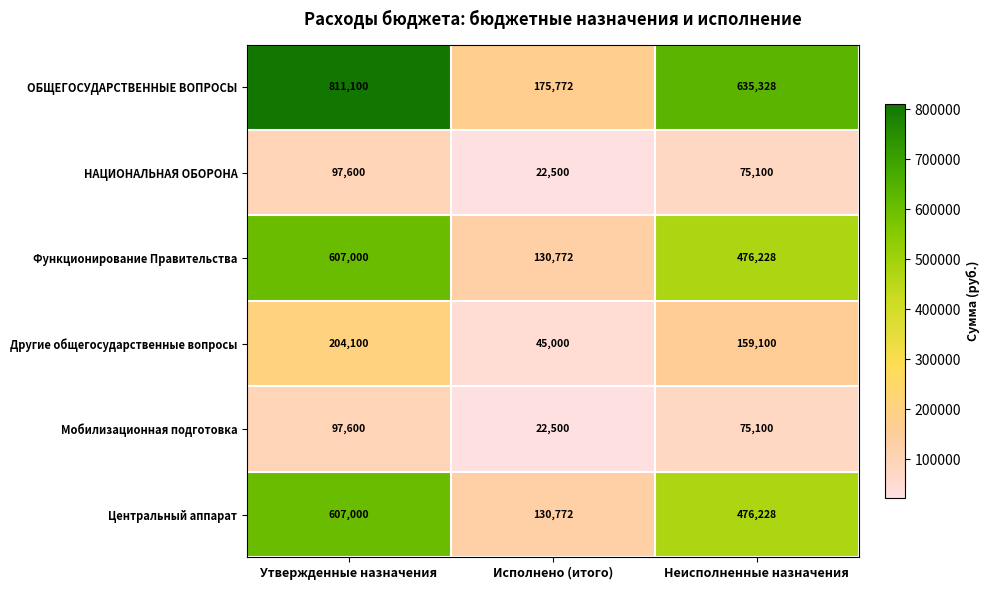

Count the number of data series in this chart.

6